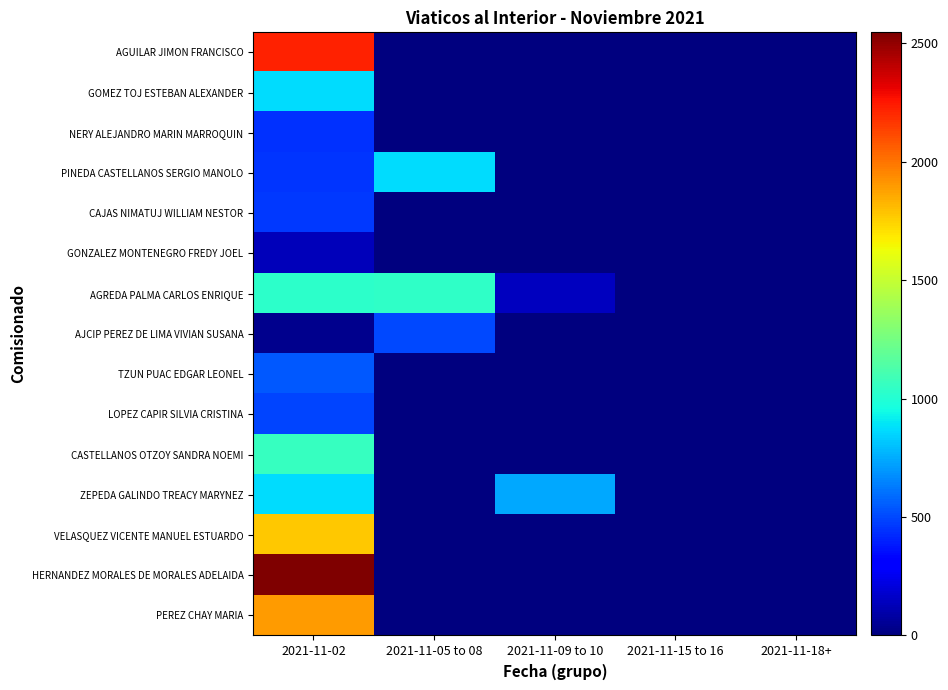

Reading left to right, transcribe all the data shown in this chart.

AGUILAR JIMON FRANCISCO: 2021-11-02=2219.5	2021-11-05 to 08=0.0	2021-11-09 to 10=0.0	2021-11-15 to 16=0.0	2021-11-18+=0.0
GOMEZ TOJ ESTEBAN ALEXANDER: 2021-11-02=872.0	2021-11-05 to 08=0.0	2021-11-09 to 10=0.0	2021-11-15 to 16=0.0	2021-11-18+=0.0
NERY ALEJANDRO MARIN MARROQUIN: 2021-11-02=447.0	2021-11-05 to 08=0.0	2021-11-09 to 10=0.0	2021-11-15 to 16=0.0	2021-11-18+=0.0
PINEDA CASTELLANOS SERGIO MANOLO: 2021-11-02=447.5	2021-11-05 to 08=866.0	2021-11-09 to 10=0.0	2021-11-15 to 16=0.0	2021-11-18+=0.0
CAJAS NIMATUJ WILLIAM NESTOR: 2021-11-02=466.0	2021-11-05 to 08=0.0	2021-11-09 to 10=0.0	2021-11-15 to 16=0.0	2021-11-18+=0.0
GONZALEZ MONTENEGRO FREDY JOEL: 2021-11-02=139.0	2021-11-05 to 08=0.0	2021-11-09 to 10=0.0	2021-11-15 to 16=0.0	2021-11-18+=0.0
AGREDA PALMA CARLOS ENRIQUE: 2021-11-02=1030.0	2021-11-05 to 08=1042.0	2021-11-09 to 10=142.0	2021-11-15 to 16=0.0	2021-11-18+=0.0
AJCIP PEREZ DE LIMA VIVIAN SUSANA: 2021-11-02=38.0	2021-11-05 to 08=498.9	2021-11-09 to 10=0.0	2021-11-15 to 16=0.0	2021-11-18+=0.0
TZUN PUAC EDGAR LEONEL: 2021-11-02=546.0	2021-11-05 to 08=0.0	2021-11-09 to 10=0.0	2021-11-15 to 16=0.0	2021-11-18+=0.0
LOPEZ CAPIR SILVIA CRISTINA: 2021-11-02=492.0	2021-11-05 to 08=0.0	2021-11-09 to 10=0.0	2021-11-15 to 16=0.0	2021-11-18+=0.0
CASTELLANOS OTZOY SANDRA NOEMI: 2021-11-02=1057.5	2021-11-05 to 08=0.0	2021-11-09 to 10=0.0	2021-11-15 to 16=0.0	2021-11-18+=0.0
ZEPEDA GALINDO TREACY MARYNEZ: 2021-11-02=867.0	2021-11-05 to 08=0.0	2021-11-09 to 10=741.0	2021-11-15 to 16=0.0	2021-11-18+=0.0
VELASQUEZ VICENTE MANUEL ESTUARDO: 2021-11-02=1771.0	2021-11-05 to 08=0.0	2021-11-09 to 10=0.0	2021-11-15 to 16=0.0	2021-11-18+=0.0
HERNANDEZ MORALES DE MORALES ADELAIDA: 2021-11-02=2545.5	2021-11-05 to 08=0.0	2021-11-09 to 10=0.0	2021-11-15 to 16=0.0	2021-11-18+=0.0
PEREZ CHAY MARIA: 2021-11-02=1899.0	2021-11-05 to 08=0.0	2021-11-09 to 10=0.0	2021-11-15 to 16=0.0	2021-11-18+=0.0